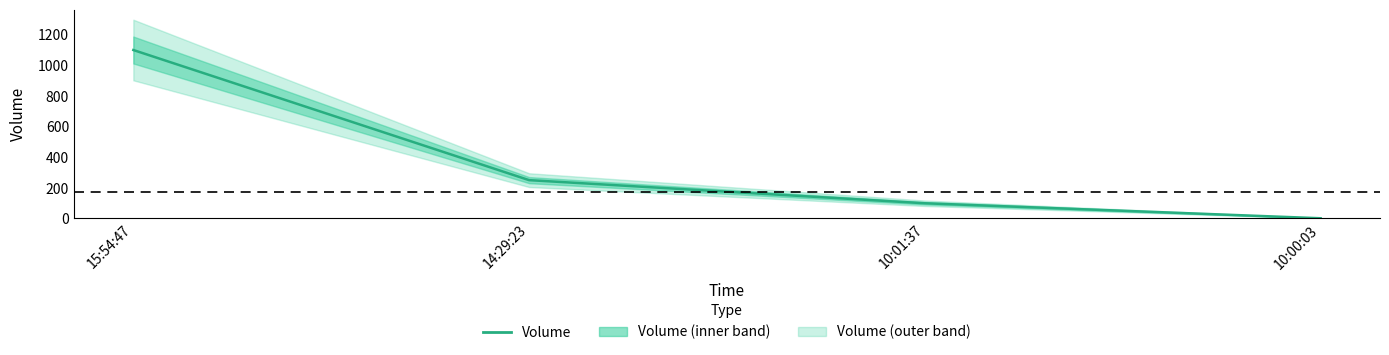

Which label corresponds to the largest value in the chart?

15:54:47